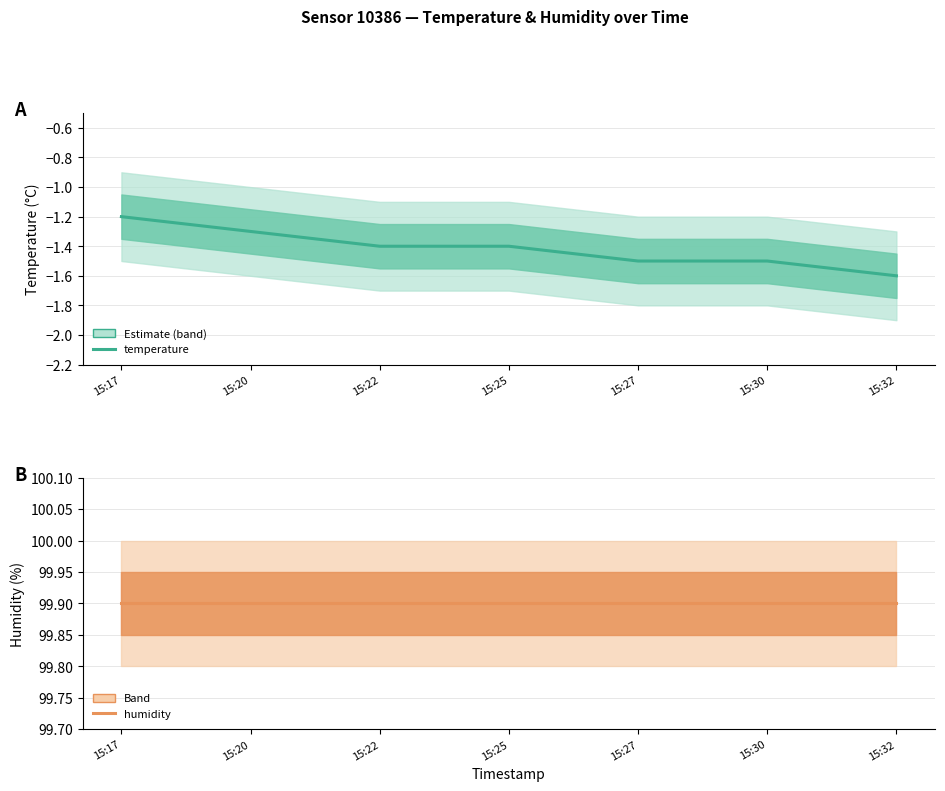

At 15:20, list the series in order from largest to smallest.

humidity, temperature